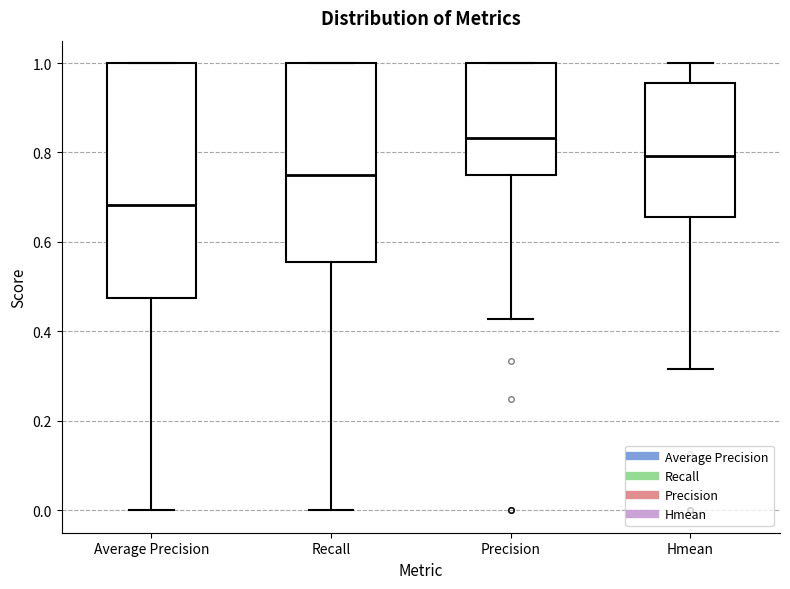

Reading left to right, read every box against the y-axis: the position of its median line, the range the box covers, and the ends of its whiskers. The values are not printed on the chart, so give them approximately, as read against the axis.

Average Precision: median 0.68, box 0.48 to 1.00, whiskers 0.00 to 1.00
Recall: median 0.76, box 0.56 to 1.00, whiskers 0.00 to 1.00
Precision: median 0.84, box 0.76 to 1.00, whiskers 0.42 to 1.00
Hmean: median 0.80, box 0.66 to 0.96, whiskers 0.32 to 1.00